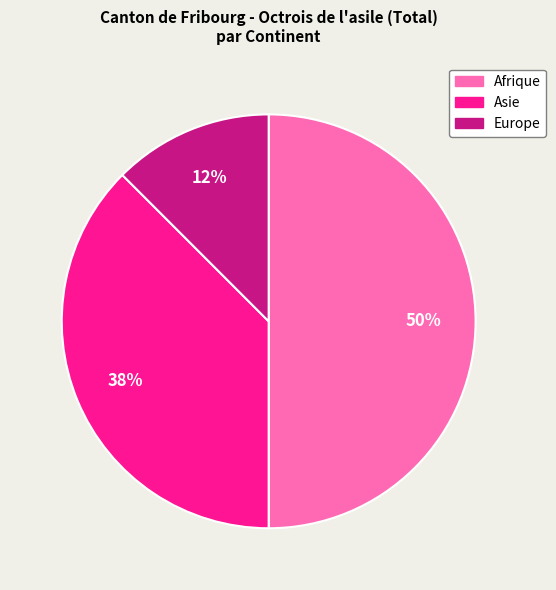

Does Asie account for over 50% of the chart?

No